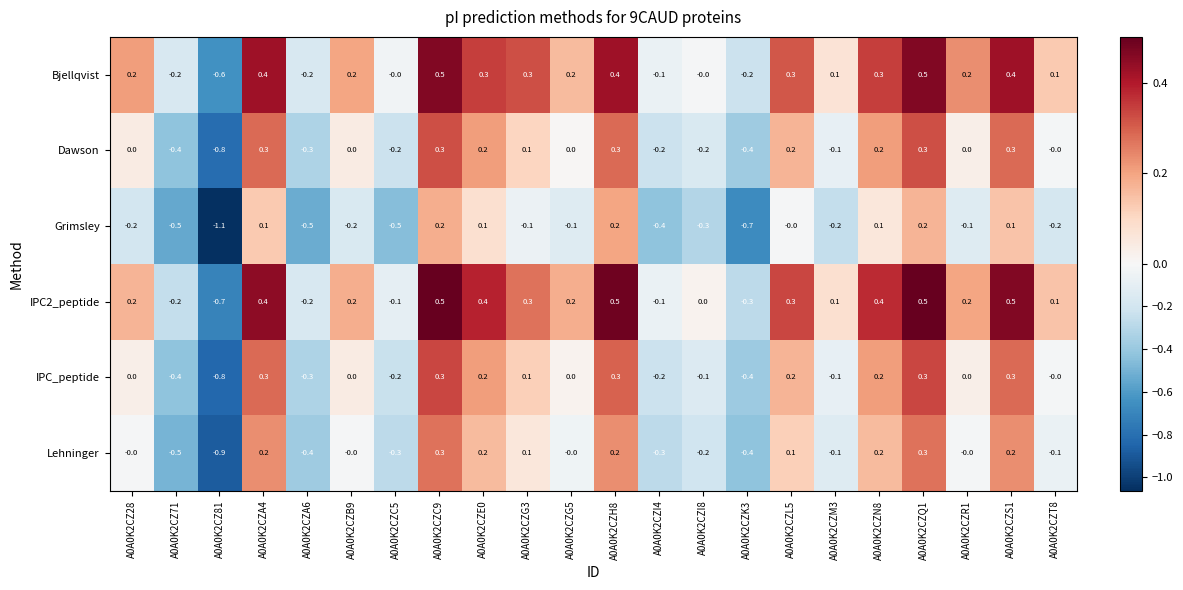

Which series has the largest total across all categories?

IPC2_peptide